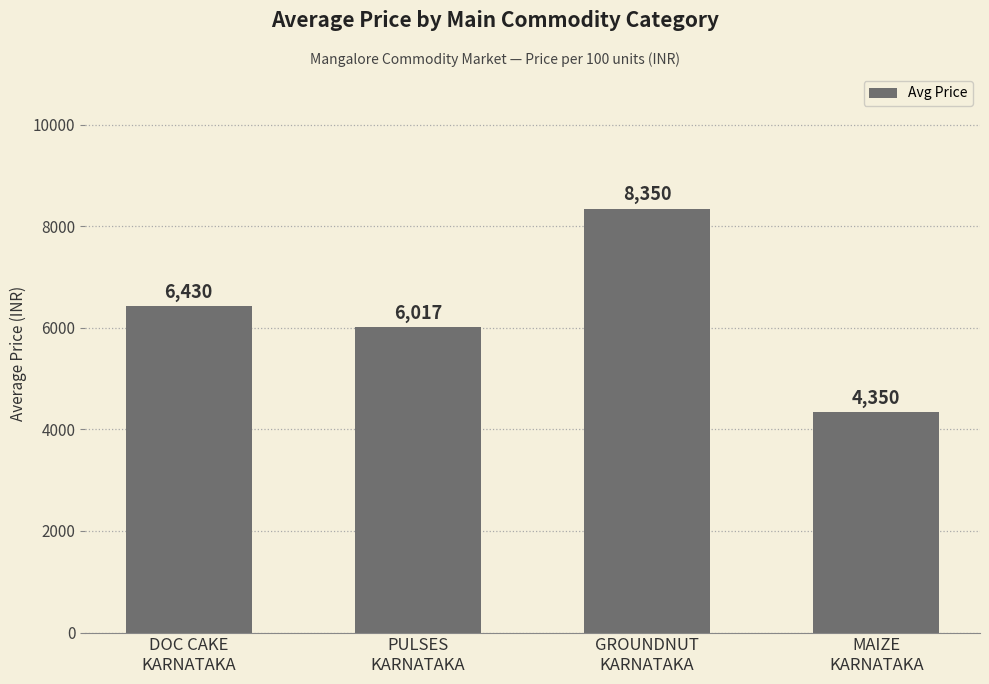

Between DOC CAKE
KARNATAKA and GROUNDNUT
KARNATAKA, which is larger?

GROUNDNUT
KARNATAKA